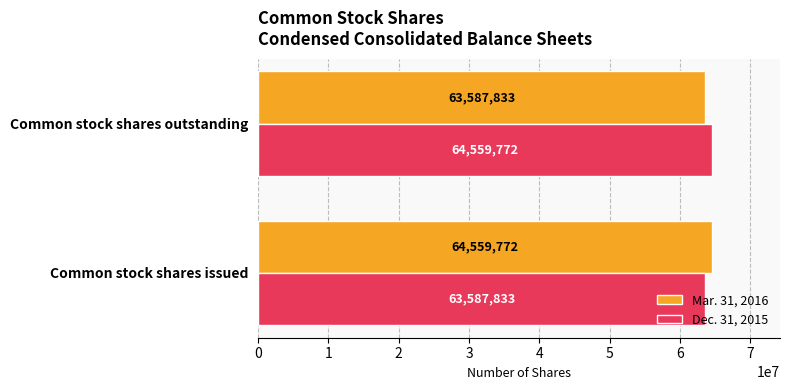

What is the greatest value displayed?

64559772